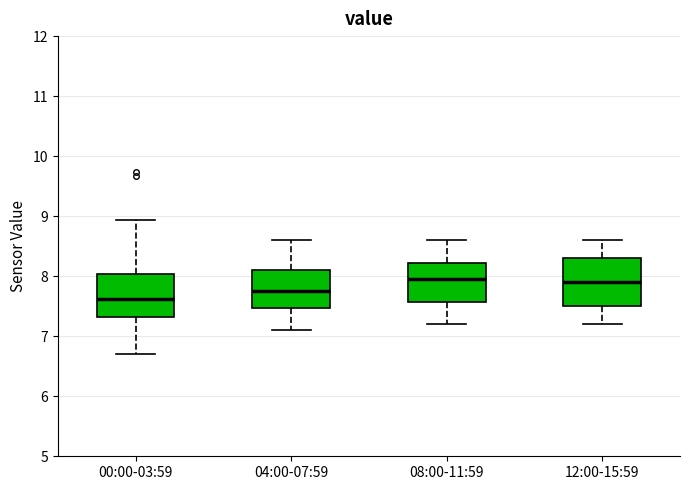

Where does the upper whisker of the box for 12:00-15:59 end on the y-axis? The values are not printed on the chart, so give them approximately, as read against the axis.

8.6